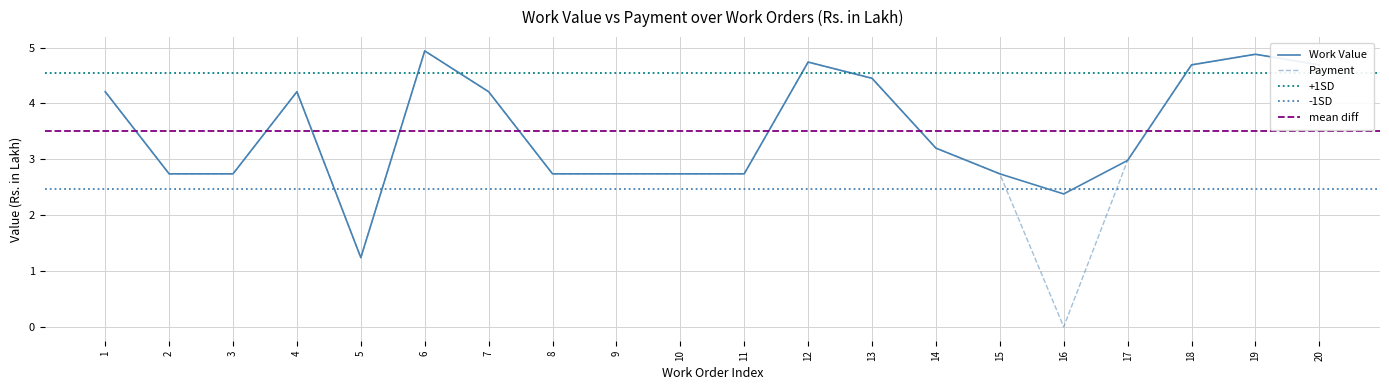

Which category has the highest value in the Work Value series?

6